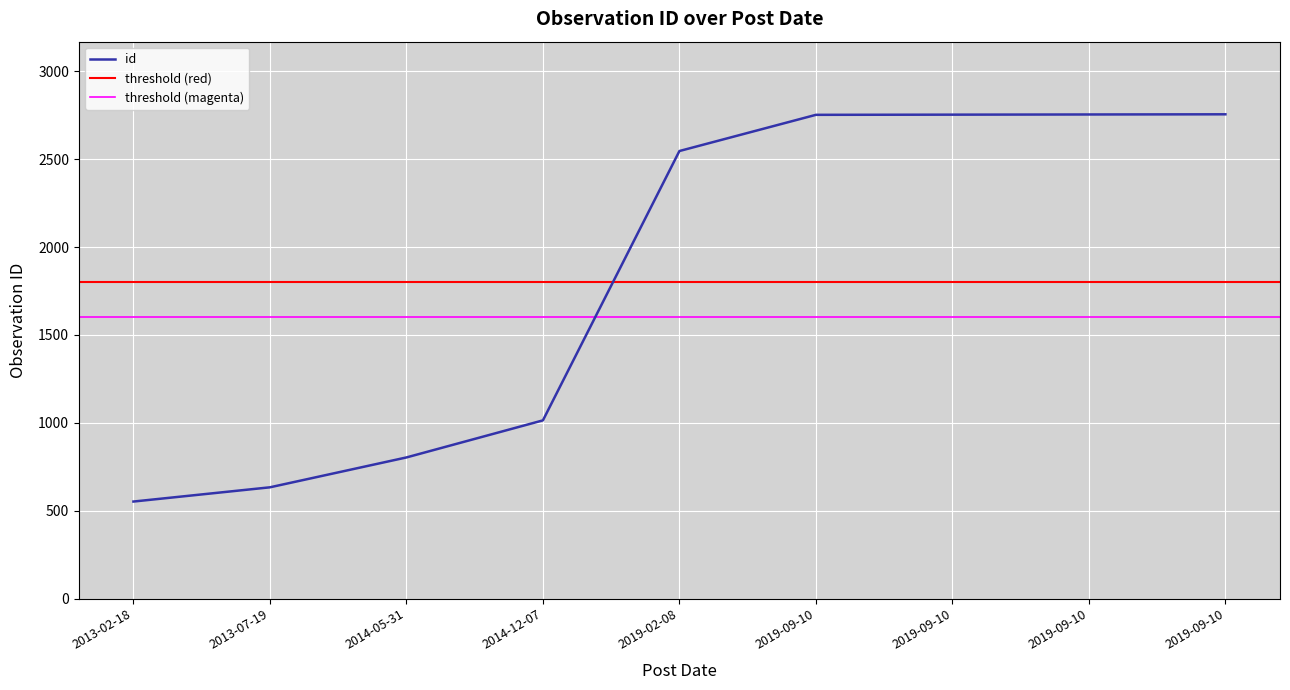

List the labels in order of value, smallest first.

2013-02-18, 2013-07-19, 2014-05-31, 2014-12-07, 2019-02-08, 2019-09-10, 2019-09-10, 2019-09-10, 2019-09-10